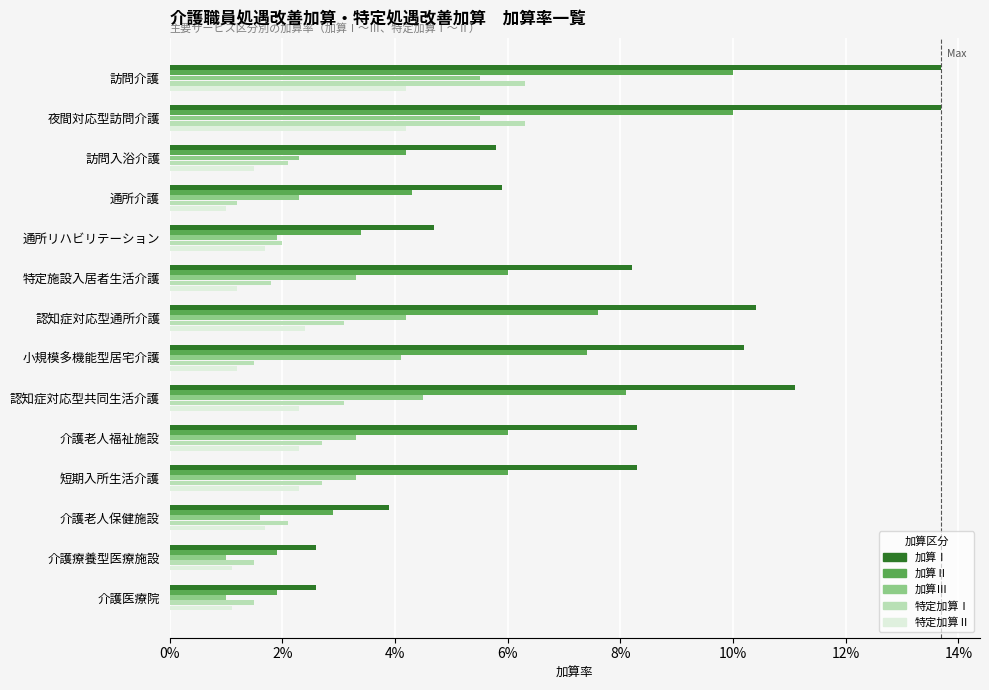

Which series has the largest total across all categories?

加算Ⅰ